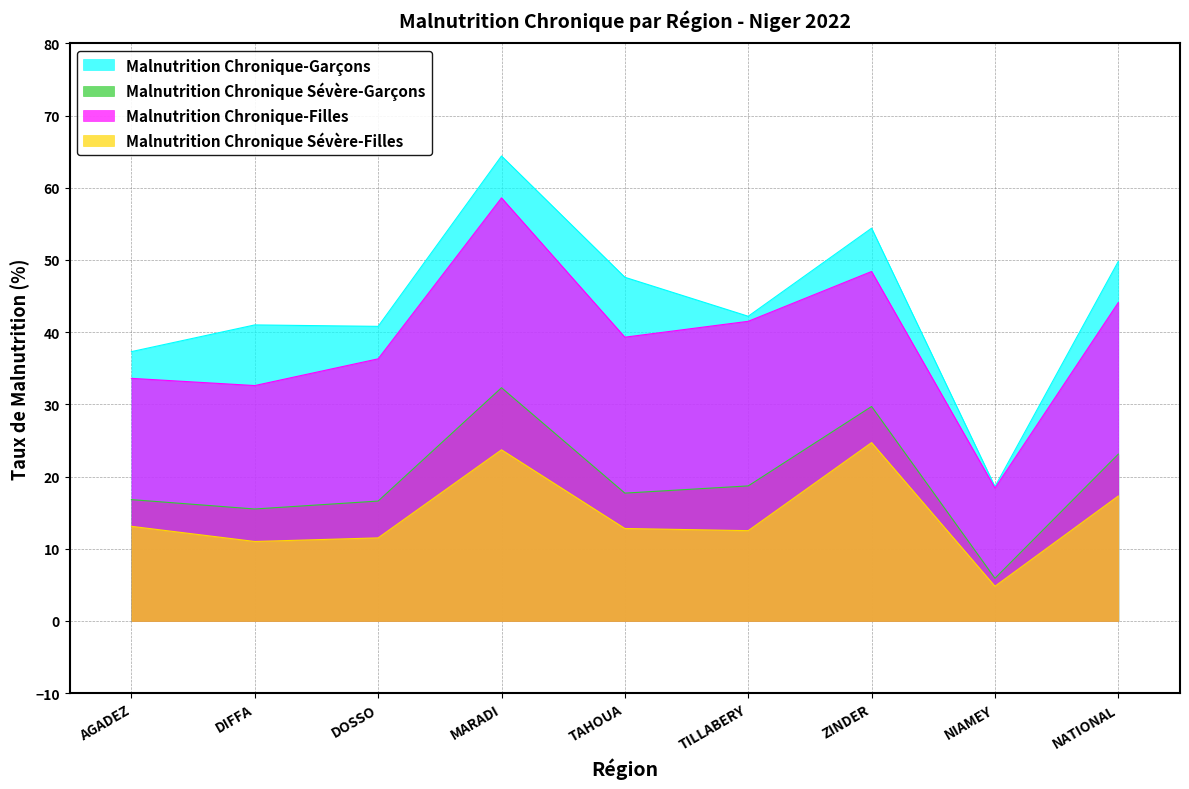

At which label does Malnutrition Chronique-Garçons first exceed 42?

MARADI